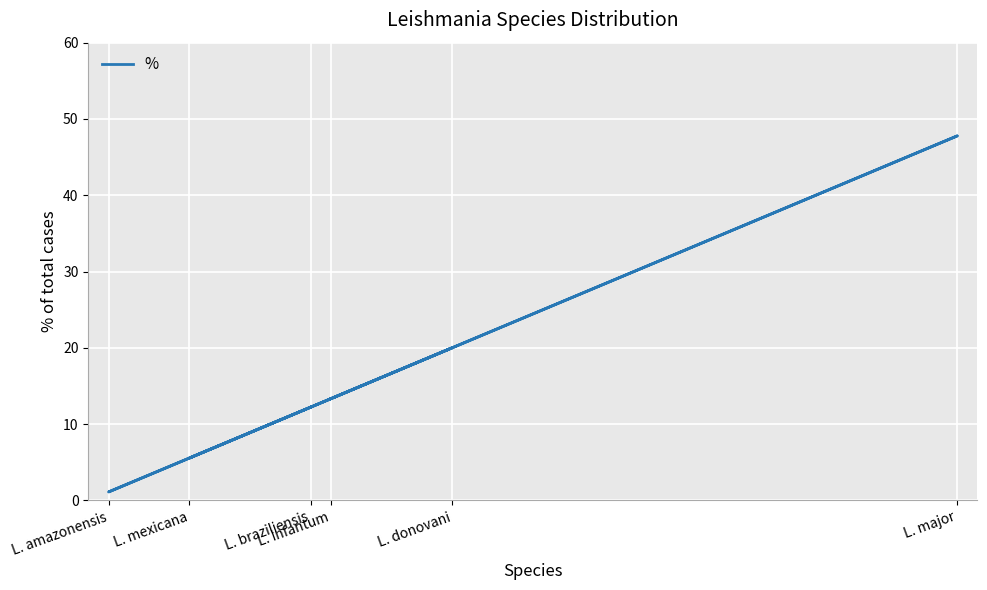

Does the chart display data point markers on the line(s)?

No